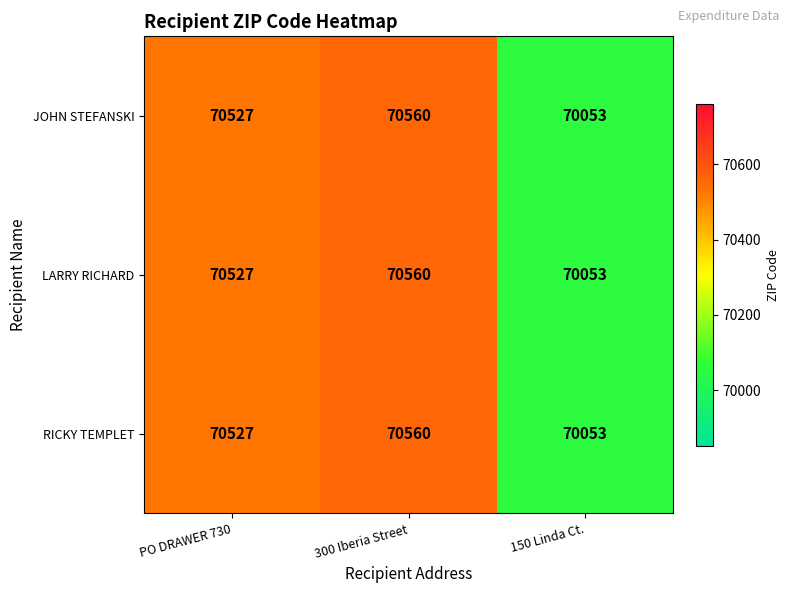

List the labels in order of LARRY RICHARD value, largest first.

300 Iberia Street, PO DRAWER 730, 150 Linda Ct.